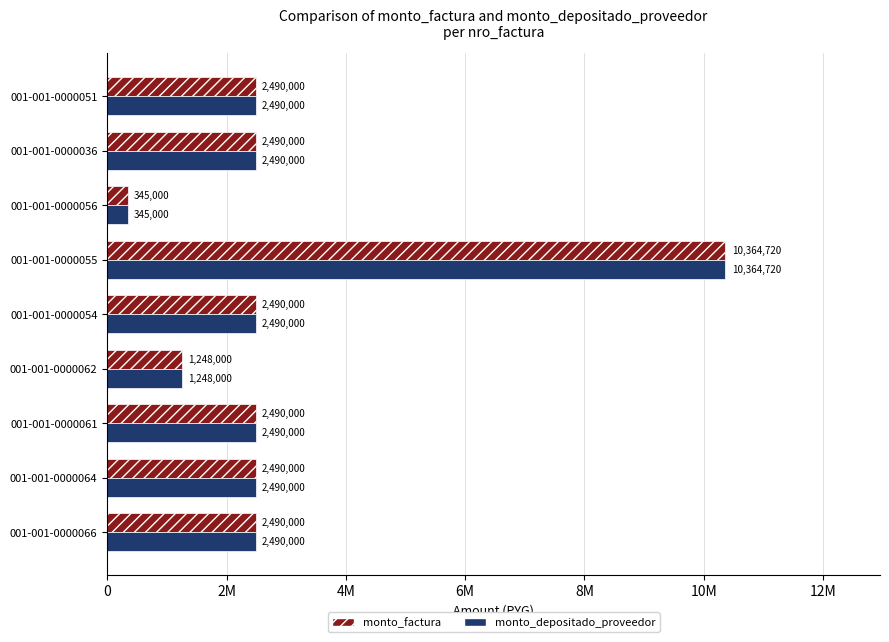

At which category is the sum across all series the highest?

001-001-0000055